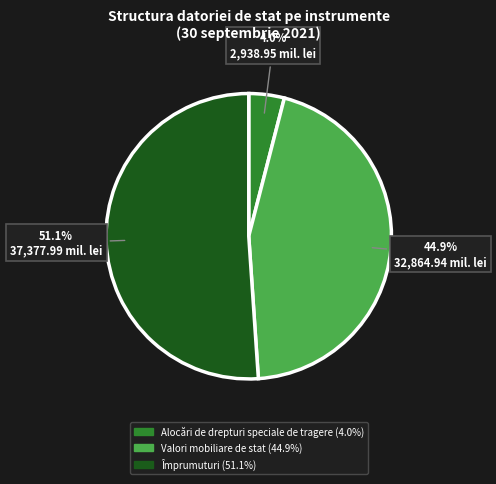

To the nearest percent, what is the combined percentage of Alocări de drepturi speciale de tragere and Împrumuturi?

55%